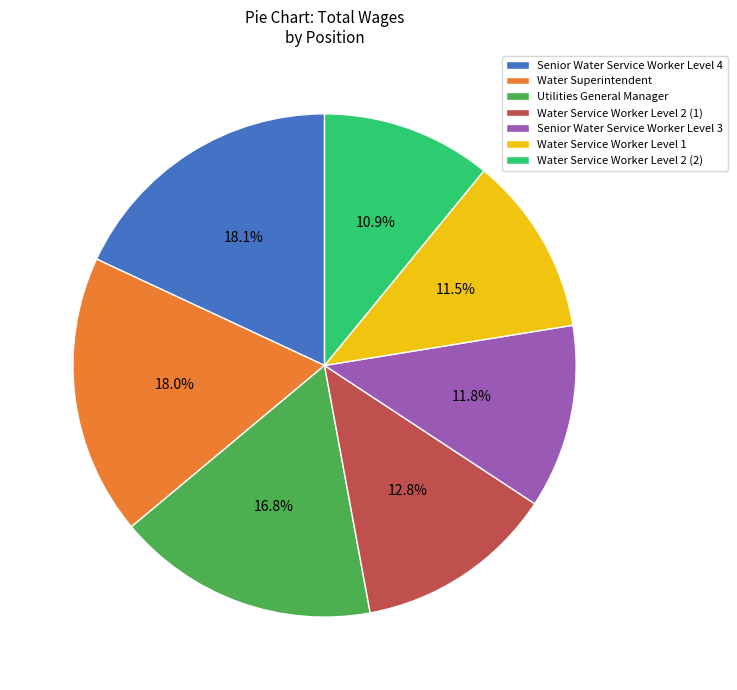

What percentage is the Water Service Worker Level 2 (2) slice, to the nearest percent?

11%